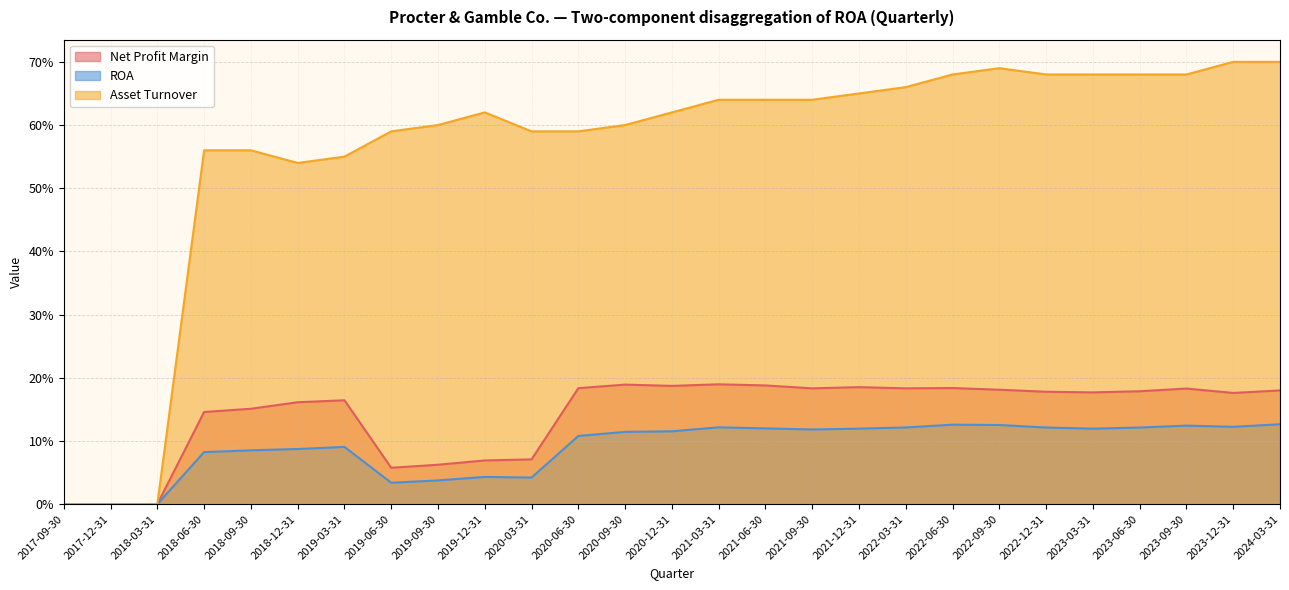

Rank the series by their maximum value, from highest to lowest.

Asset Turnover, Net Profit Margin, ROA